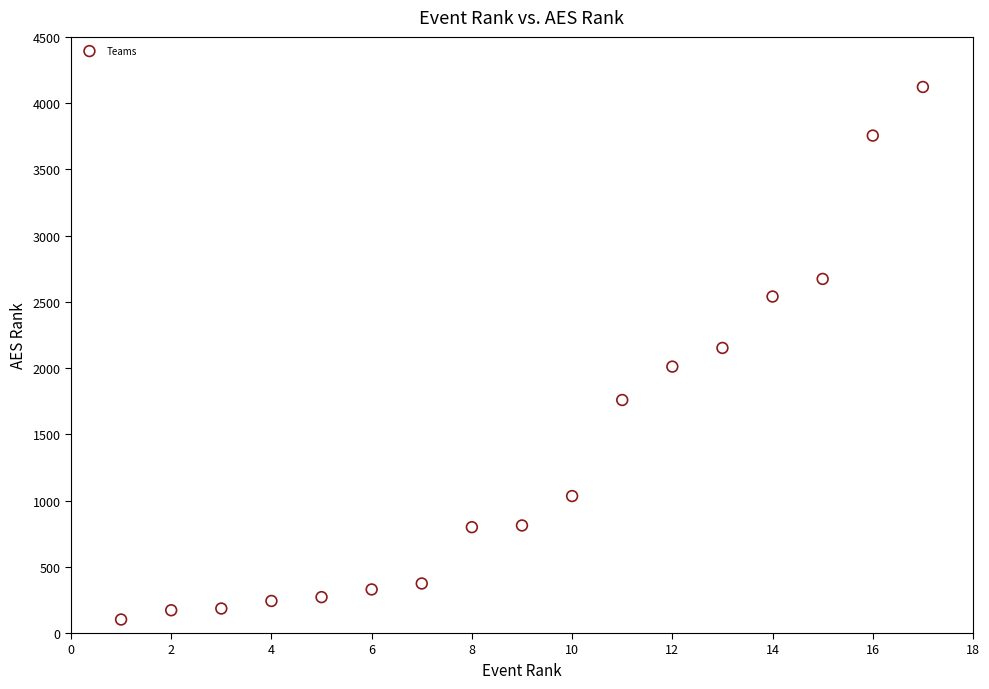

What is the range of Y values (max minus min)?

4020